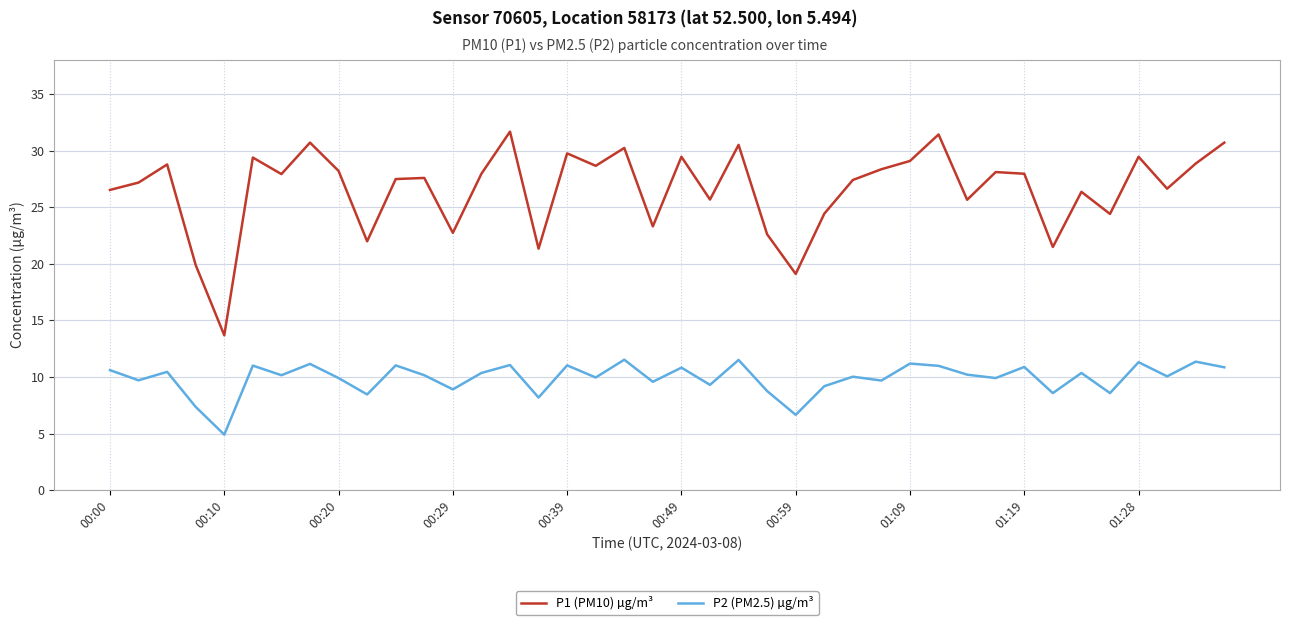

What is the smallest value displayed?

4.9